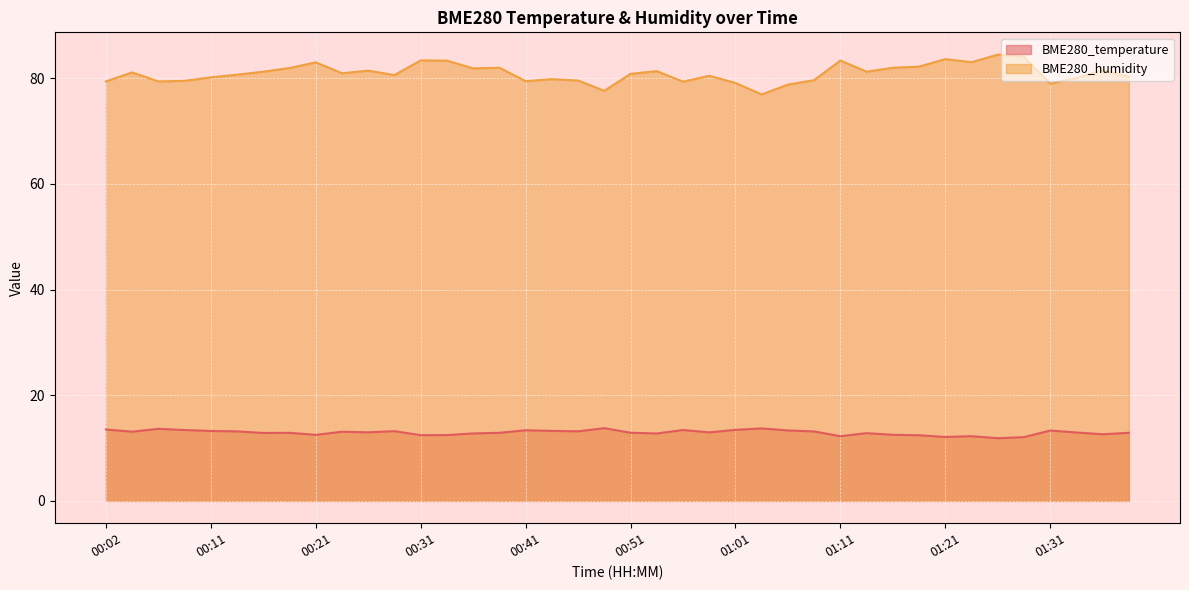

What is the total value across all series at 00:46?

92.7